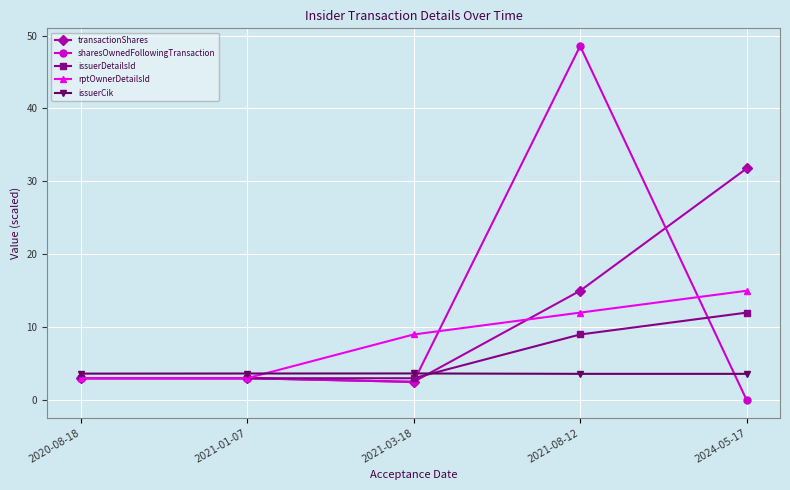

True or false: rptOwnerDetailsId has more than 1 interior local peaks.

False